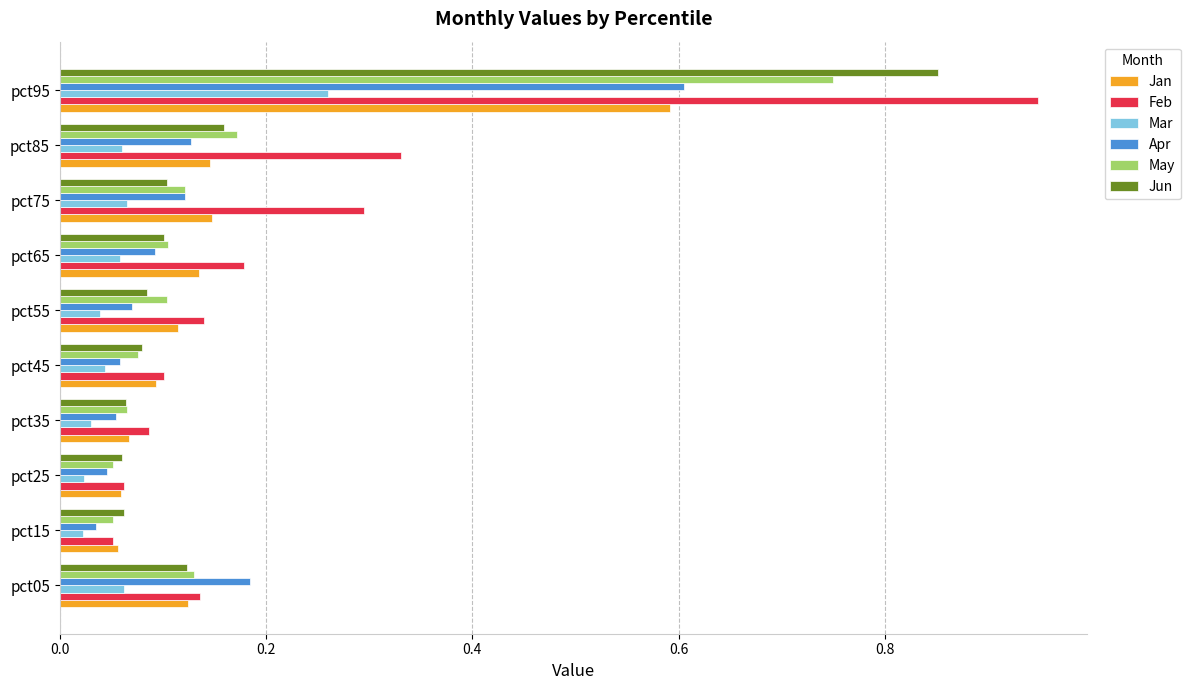

The Feb series shows 0.2 at pct75. True or false?

False